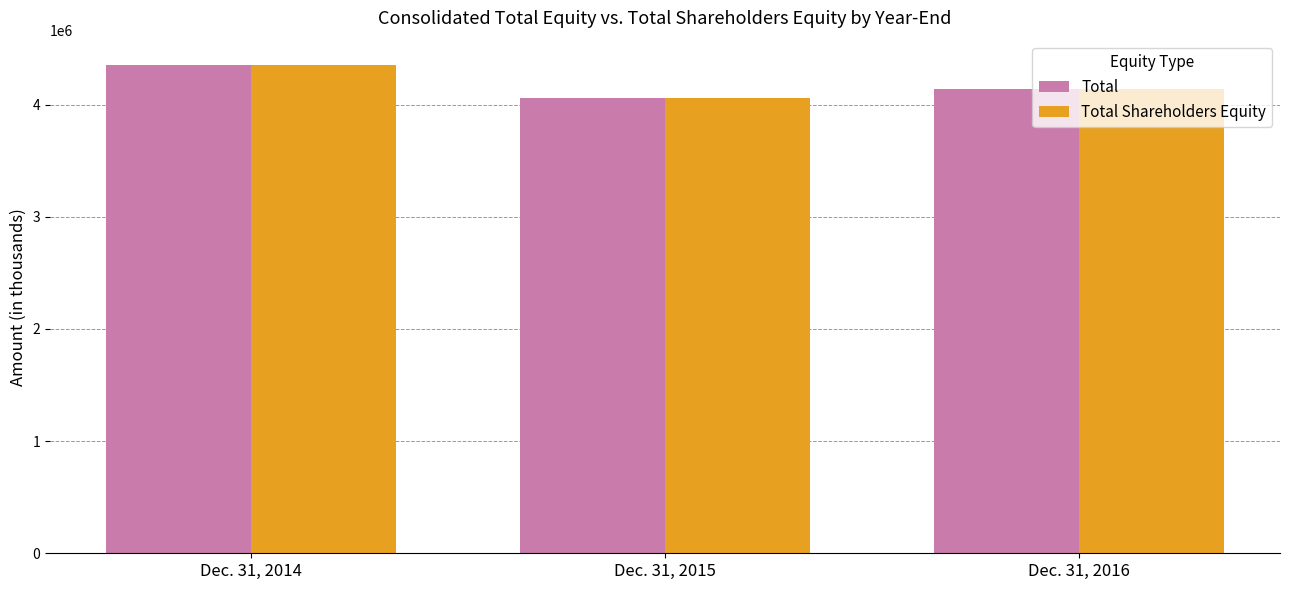

True or false: Total Shareholders Equity has a value of 4351166 at Dec. 31, 2014.

True